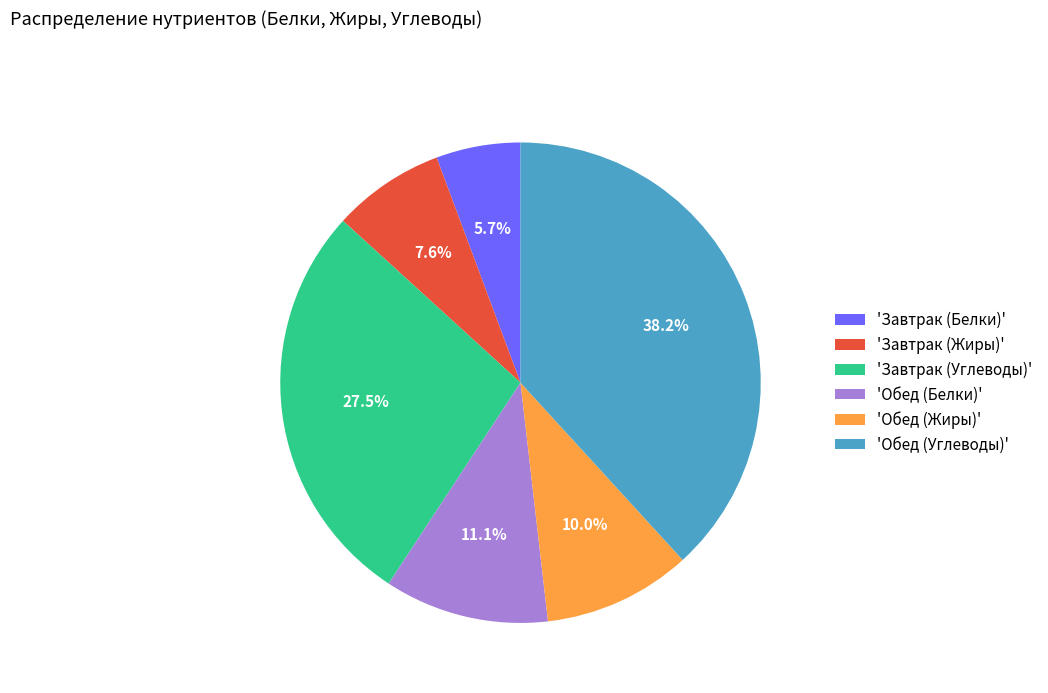

What percentage do 'Завтрак (Углеводы)' and 'Обед (Жиры)' together represent?

37.5%